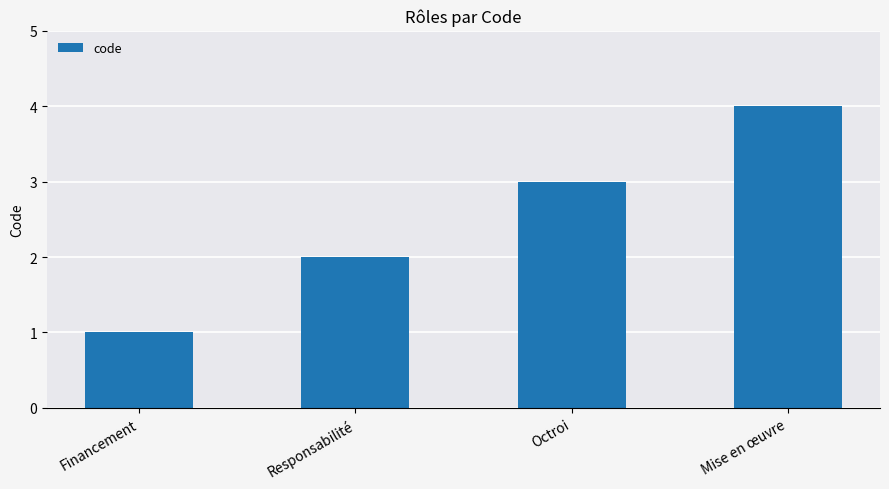

Is it true that the value at Responsabilité is 1?

False